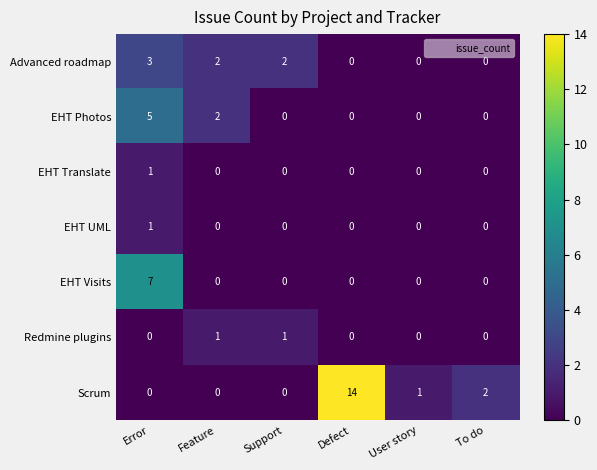

Between Error and To do, which series saw the biggest shift?

EHT Visits